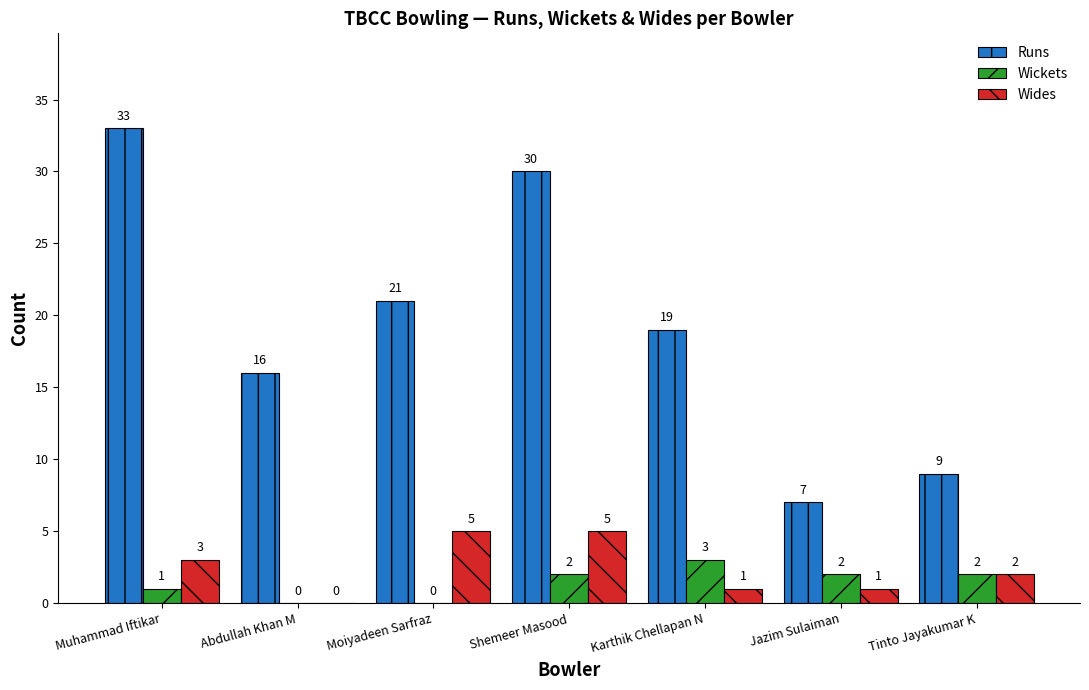

Reading left to right, list all the values displayed in this chart.

Runs: 33	16	21	30	19	7	9
Wickets: 1	0	0	2	3	2	2
Wides: 3	0	5	5	1	1	2